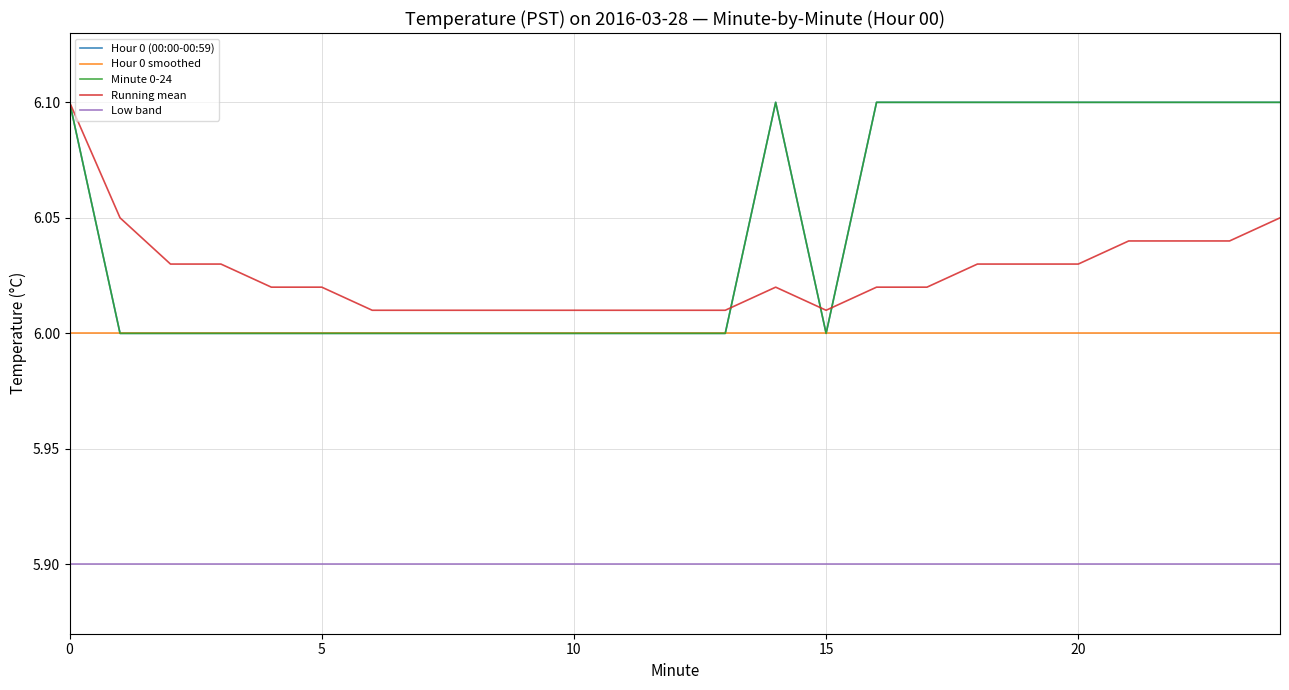

What is the maximum value for Running mean?

6.1